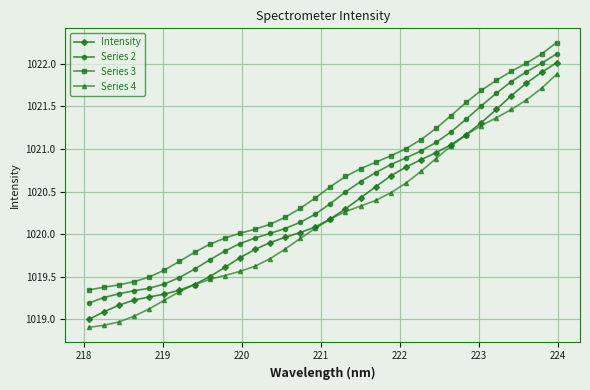

What is the maximum value for Series 4?

1021.9